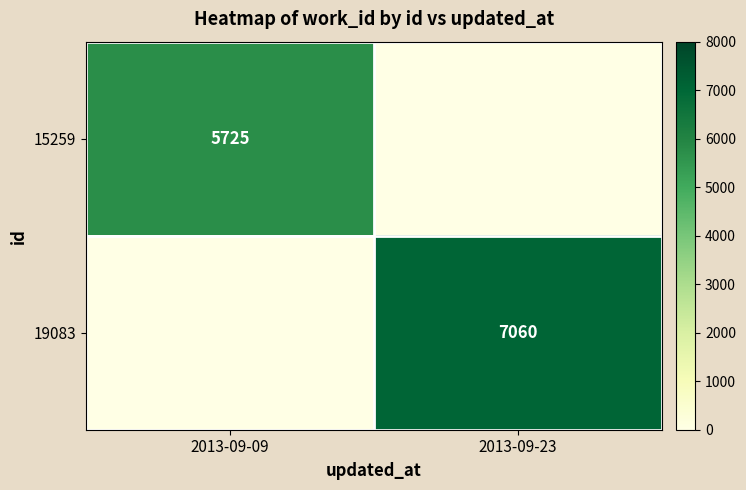

Which series has the largest total across all categories?

19083